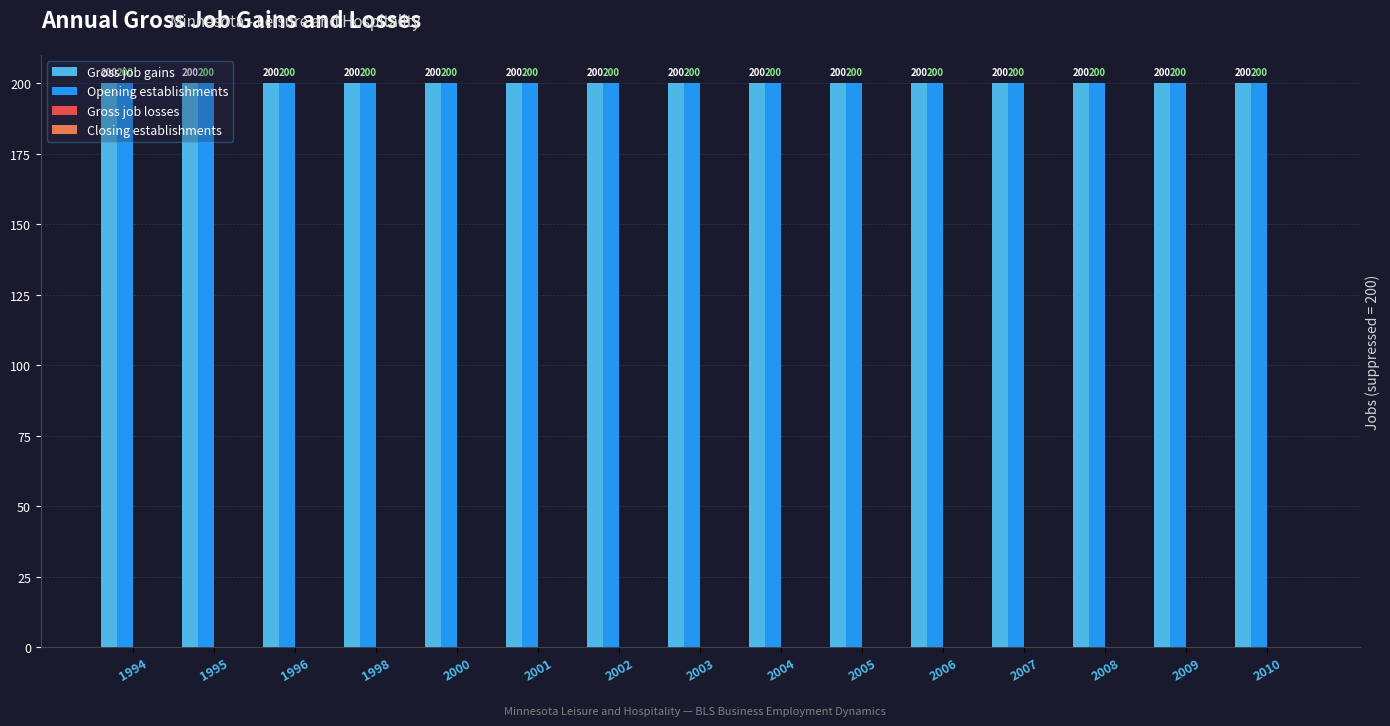

Rank the series at 2007 from highest to lowest value.

Gross job gains, Opening establishments, Gross job losses, Closing establishments